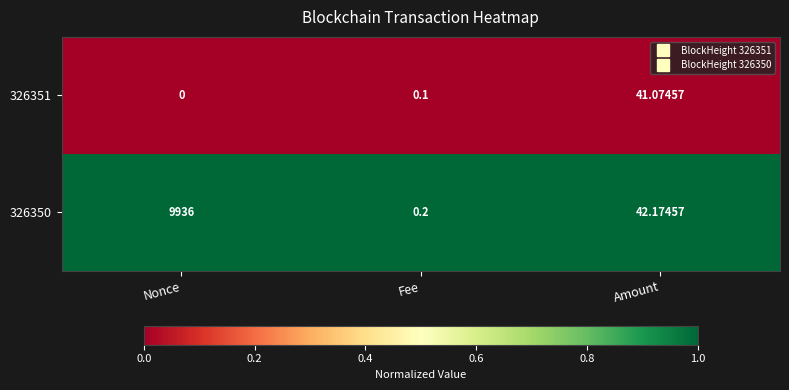

How many categories are shown in the chart?

3